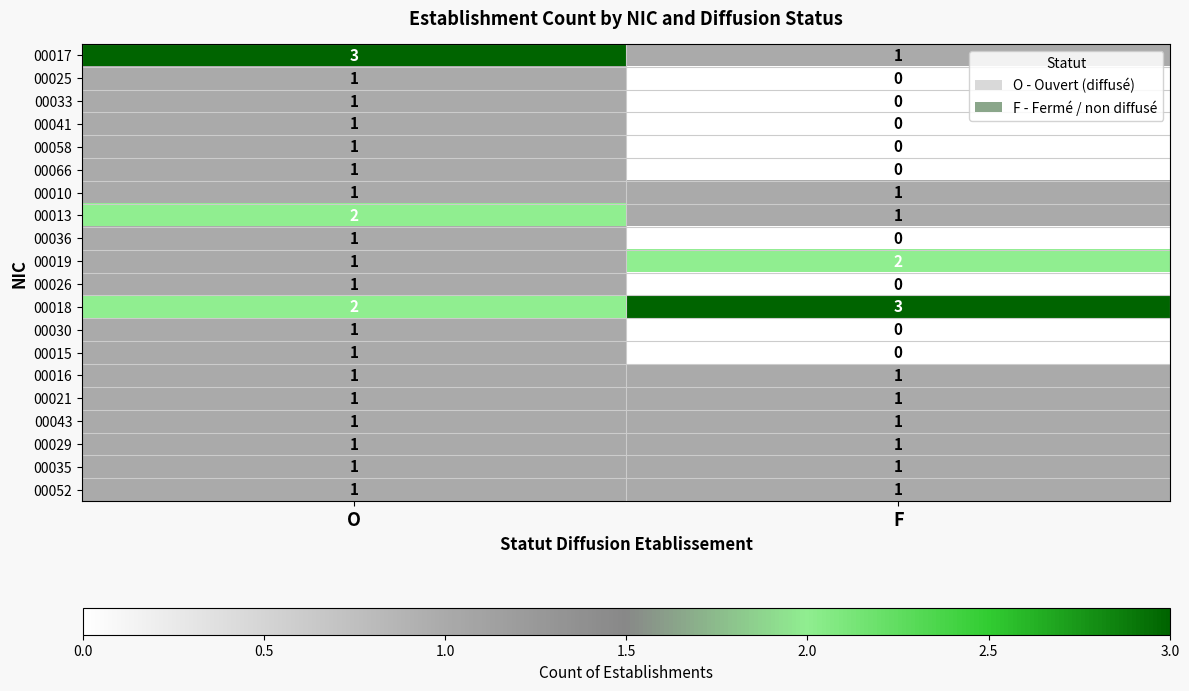

The value of 00058 at F is 1. True or false?

False